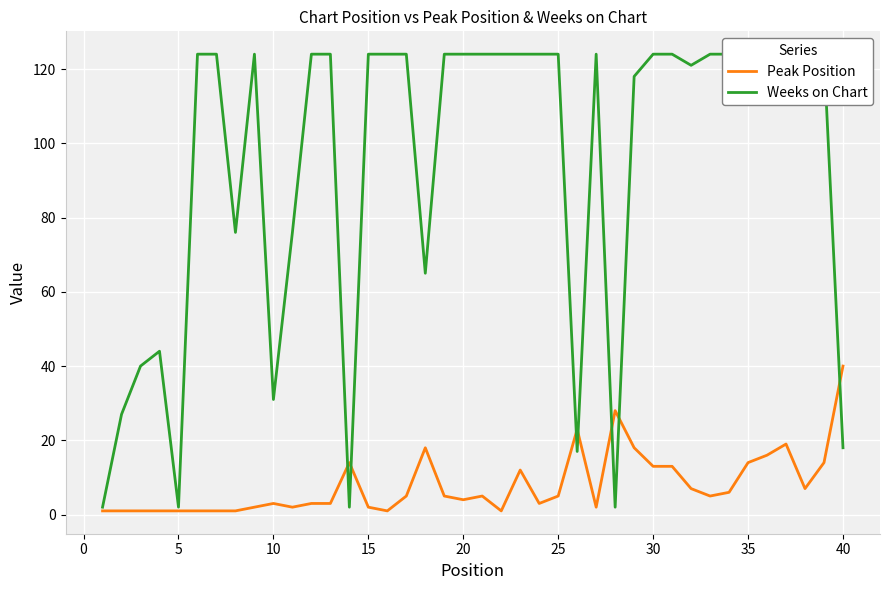

How many lines are shown in the chart?

2